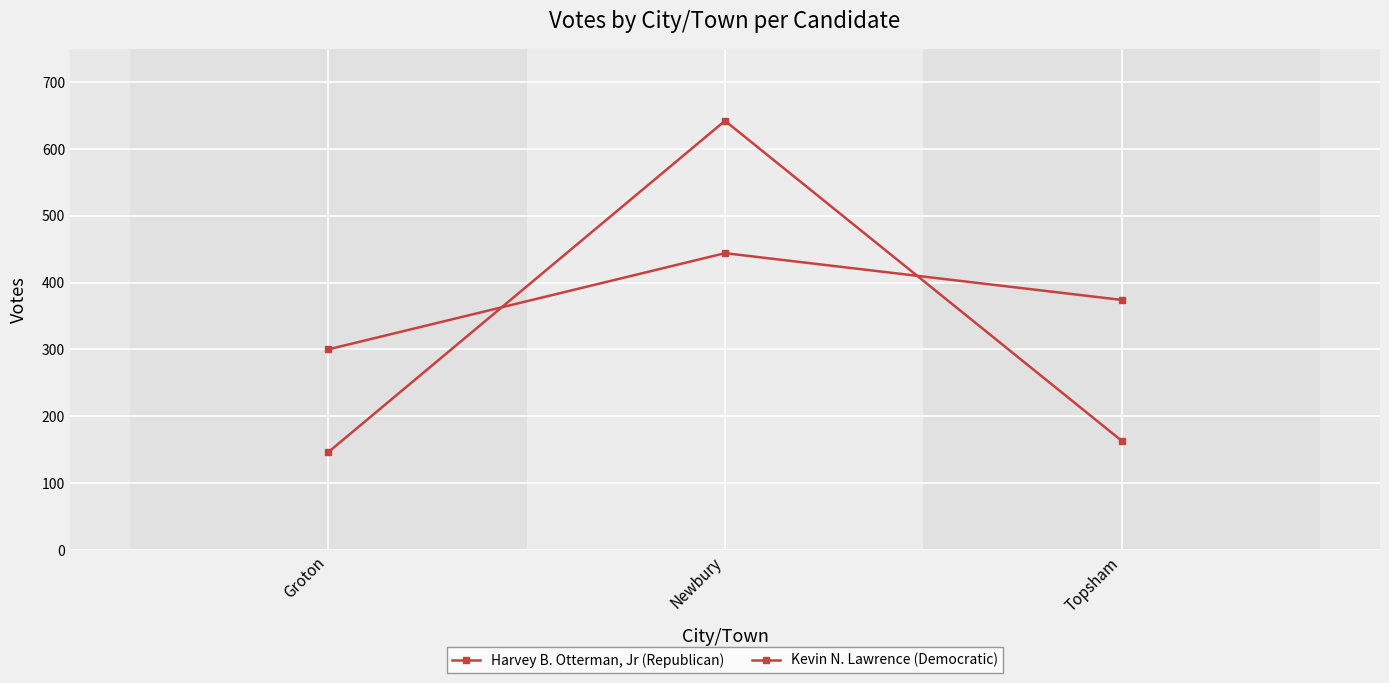

Reading left to right, list all the values displayed in this chart.

Harvey B. Otterman, Jr (Republican): Groton=300	Newbury=444	Topsham=374
Kevin N. Lawrence (Democratic): Groton=146	Newbury=642	Topsham=163